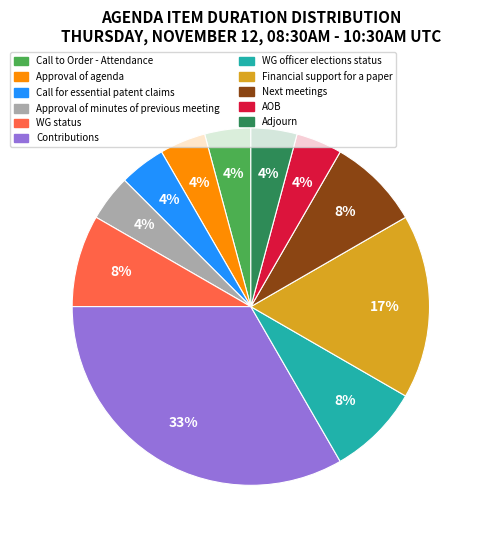

To the nearest percent, what is the average slice percentage?

9%